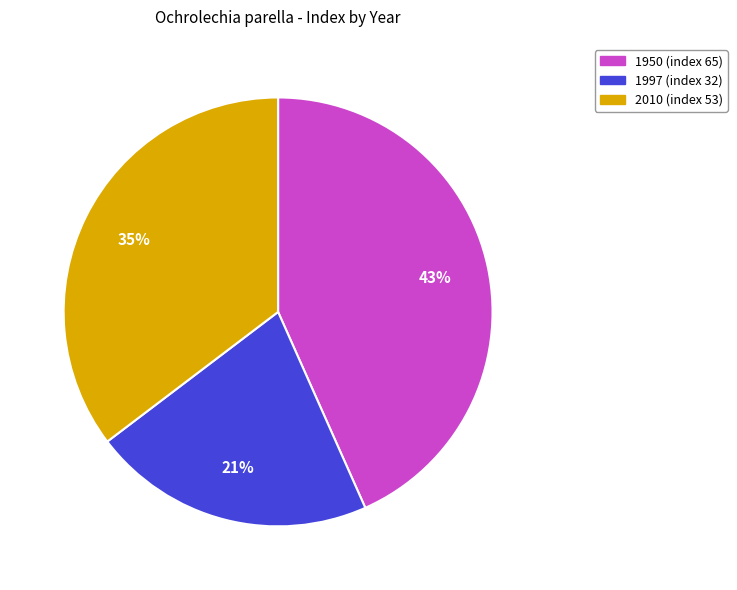

True or false: 2010 accounts for 35% of the total.

True